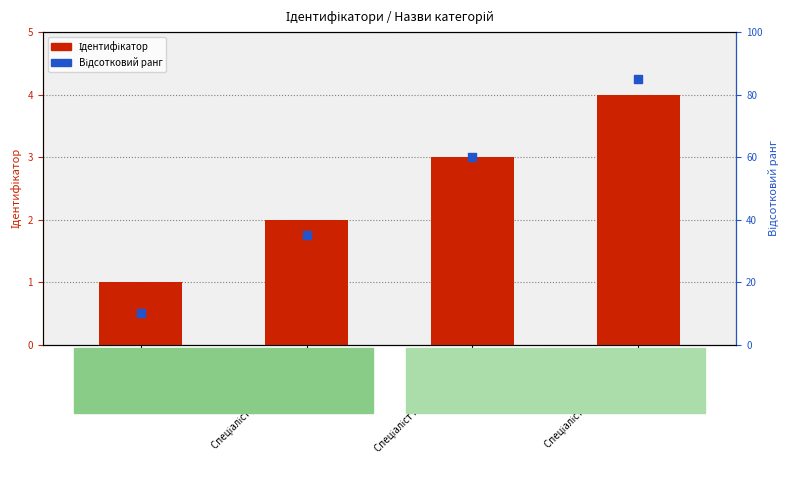

Which series reaches the minimum Y coordinate?

Ідентифікатор